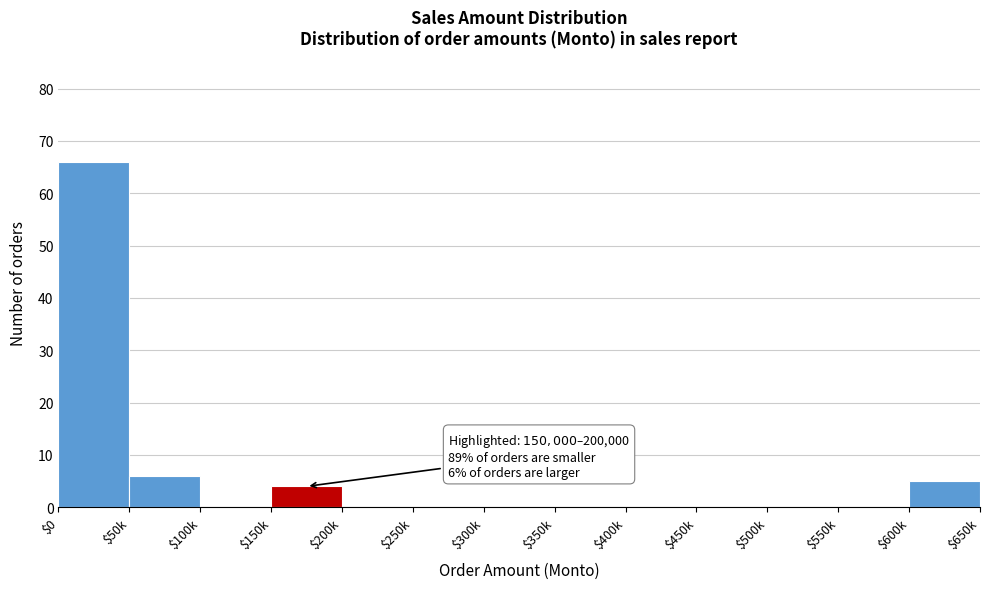

What is the sum of all values?

81